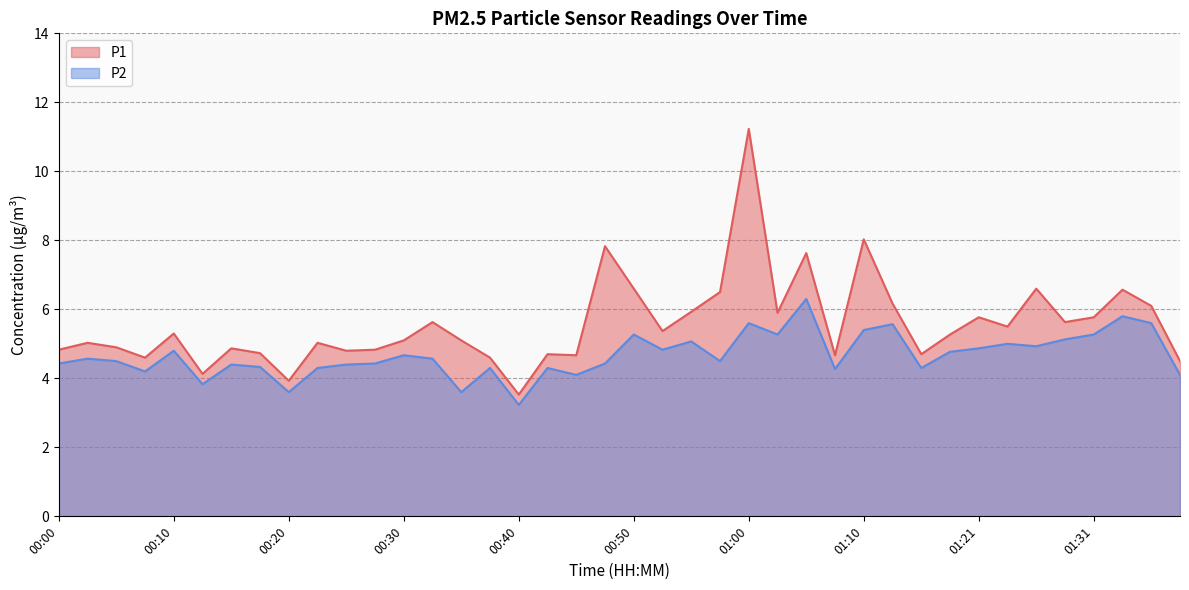

How many data points in P1 are less than 5?

16